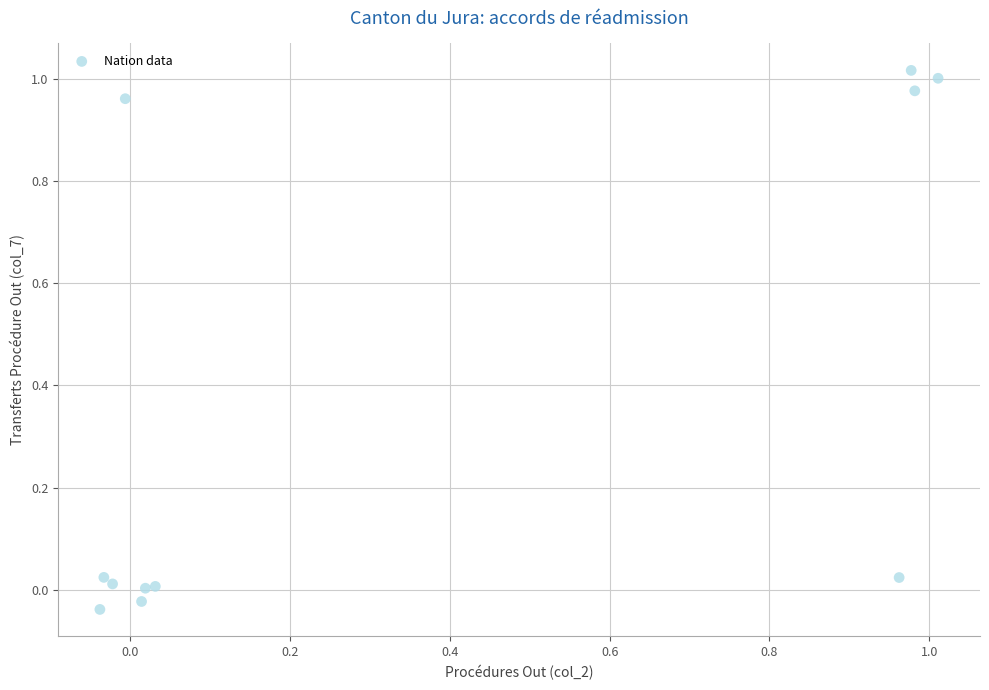

What is the average X value?

0.4